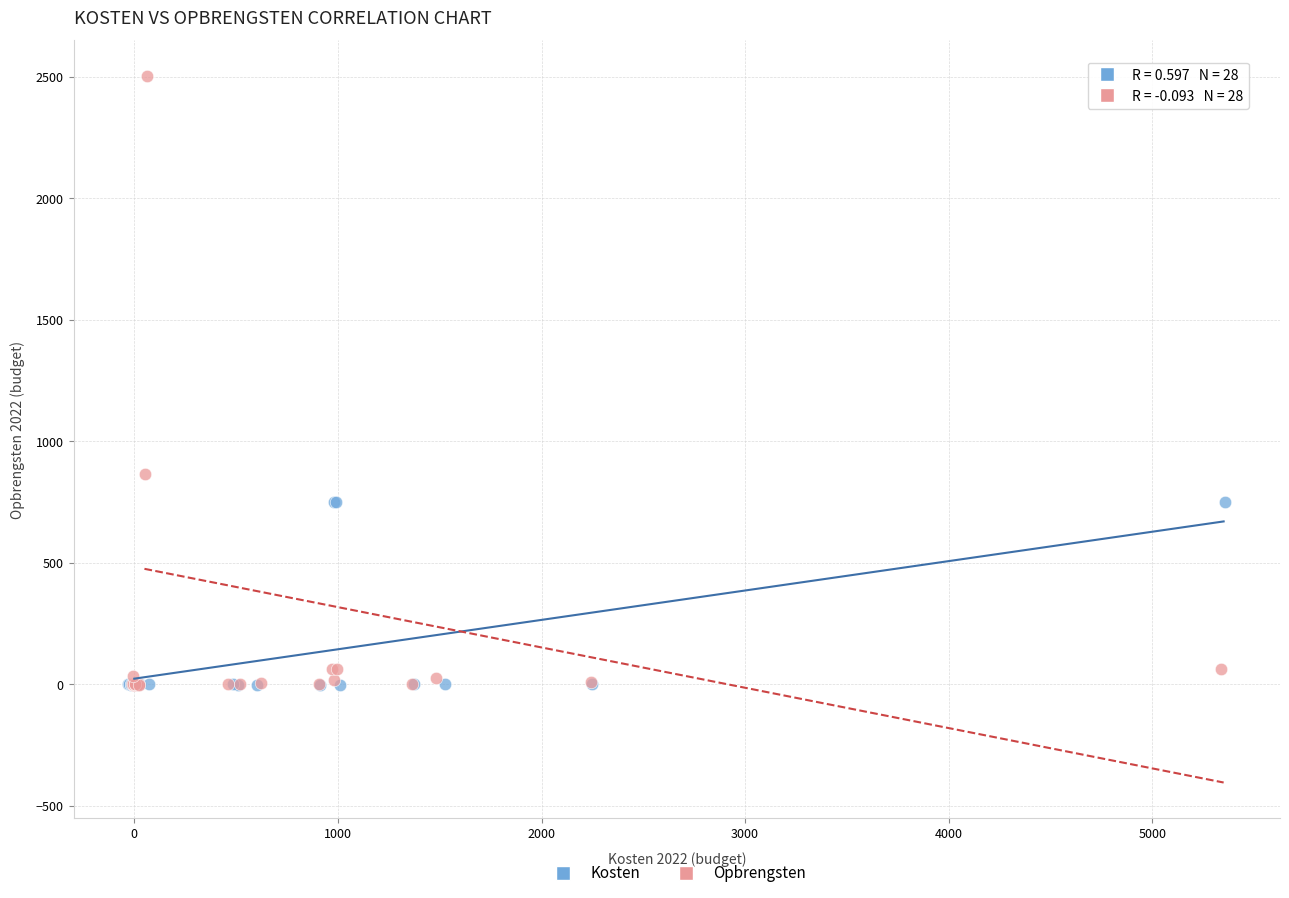

Which series contains the highest Y value?

Opbrengsten